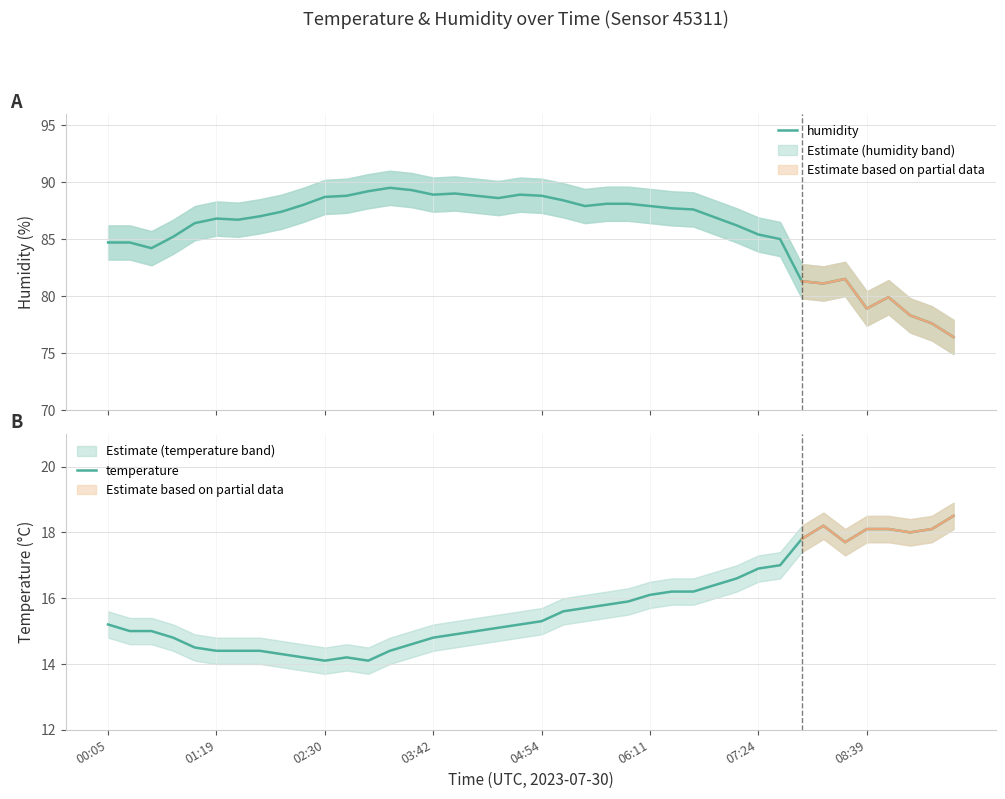

What is the highest value of the temperature series?

18.5